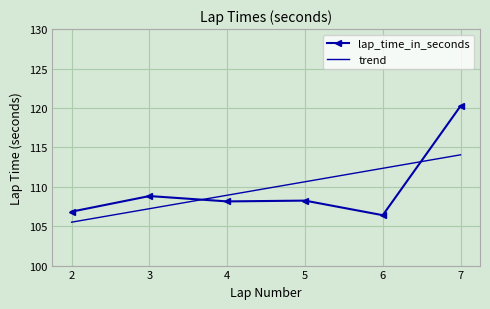

Read the trend value at 5.

110.6